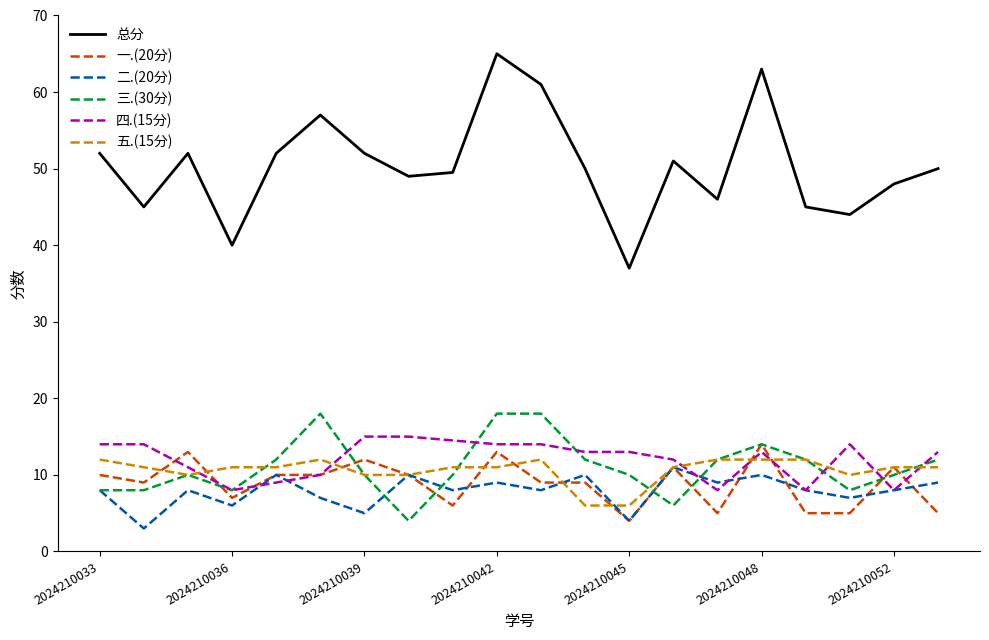

Which series has the largest range (max minus min)?

总分